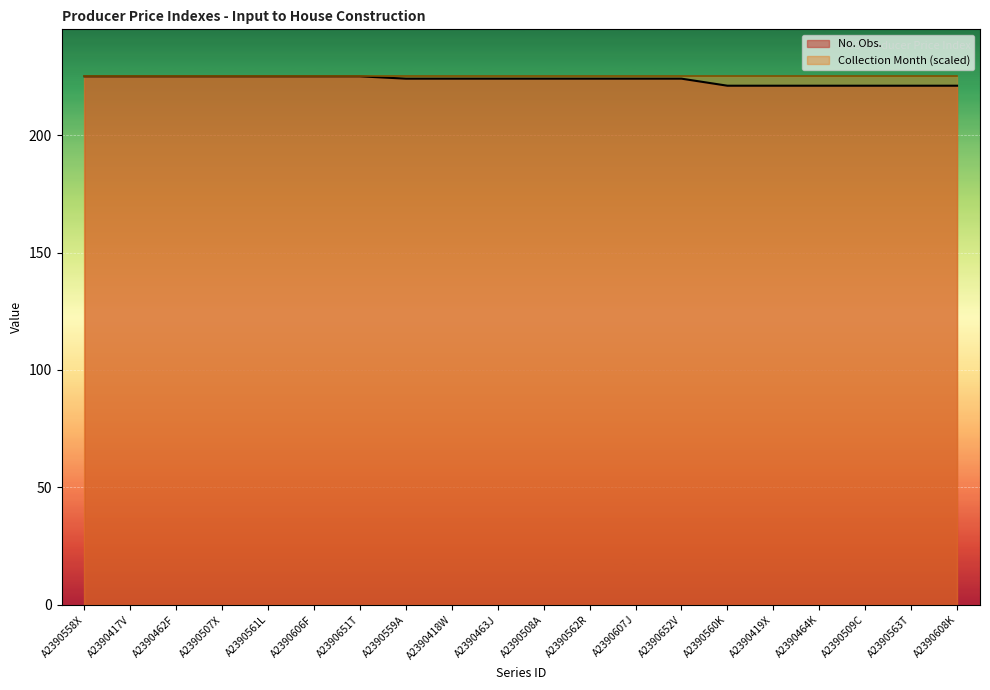

True or false: Collection Month (scaled) and No. Obs. intersect in this chart.

False